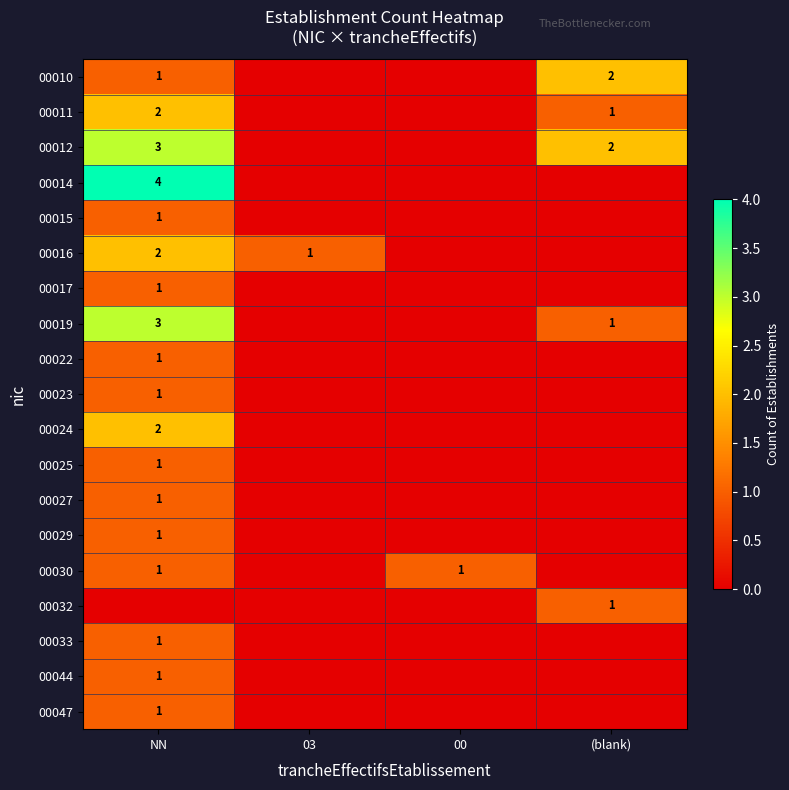

The 00047 series shows 0 at NN. True or false?

False